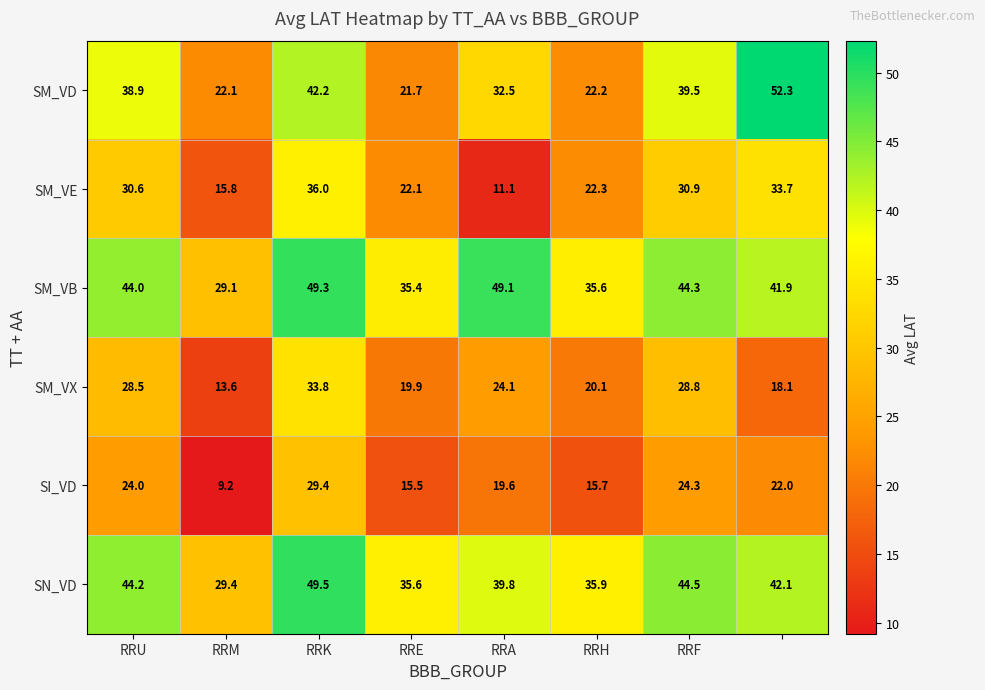

List the series in order of their peak value, lowest first.

SI_VD, SM_VX, SM_VE, SM_VB, SN_VD, SM_VD